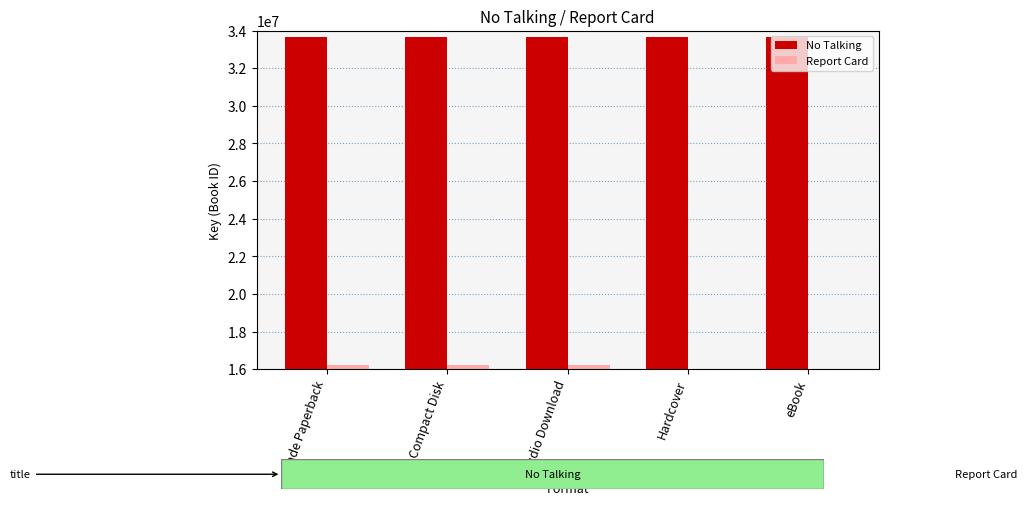

Reading left to right, list all the values displayed in this chart.

No Talking: Trade Paperback=33633402	Compact Disk=33633402	Audio Download=33633402	Hardcover=33633402	eBook=33633402
Report Card: Trade Paperback=16220892	Compact Disk=16220892	Audio Download=16220892	Hardcover=0	eBook=0